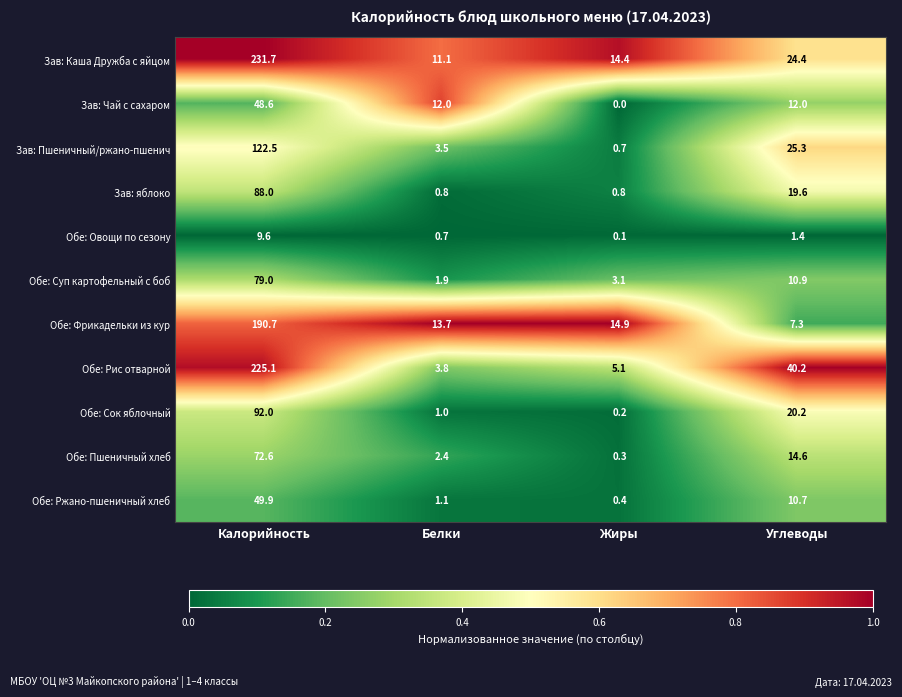

At Жиры, list the series in order from largest to smallest.

Обе: Фрикадельки из кур, Зав: Каша Дружба с яйцом, Обе: Рис отварной, Обе: Суп картофельный с боб, Зав: яблоко, Зав: Пшеничный/ржано-пшенич, Обе: Ржано-пшеничный хлеб, Обе: Пшеничный хлеб, Обе: Сок яблочный, Обе: Овощи по сезону, Зав: Чай с сахаром